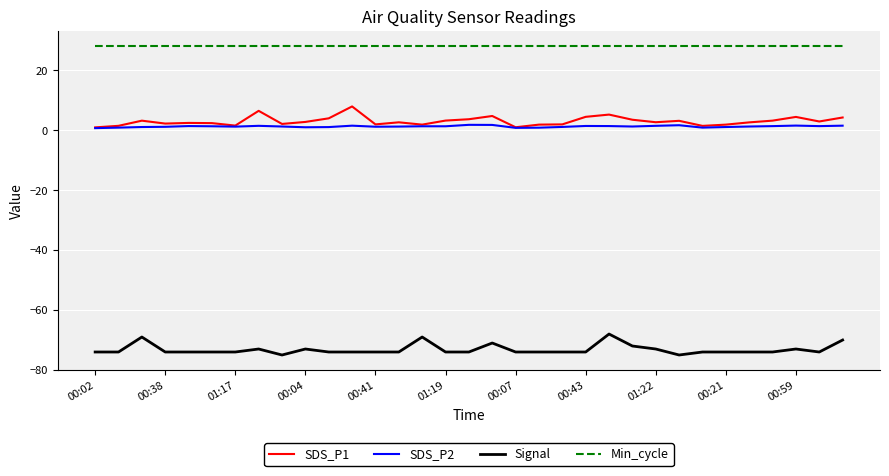

Which series has the largest total across all categories?

Min_cycle